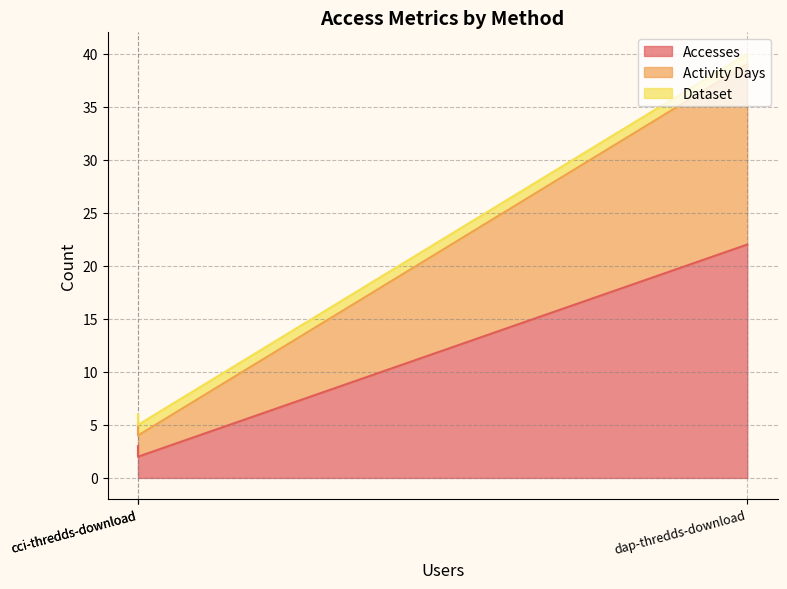

Which series has the largest total across all categories?

Accesses